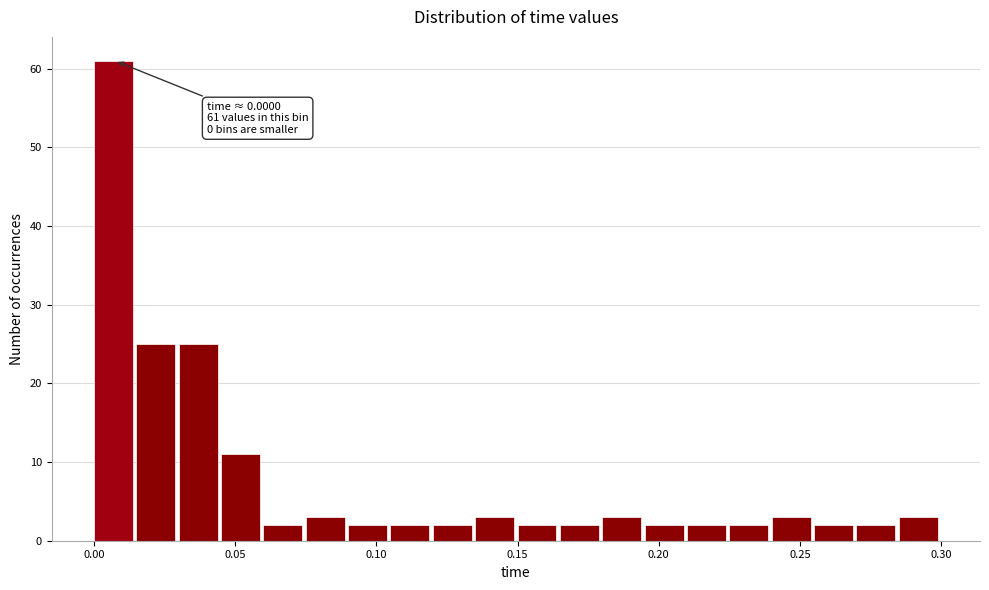

Around what value on the x-axis is the tallest bar? Give the approximate position of its centre, as read against the axis.

0.005